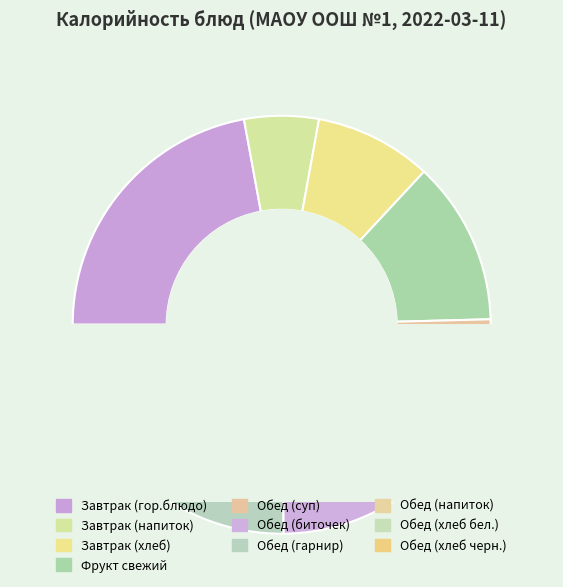

To the nearest percent, what is the difference between the Фрукт свежий and Хлеб ржаной slice percentages?

9%